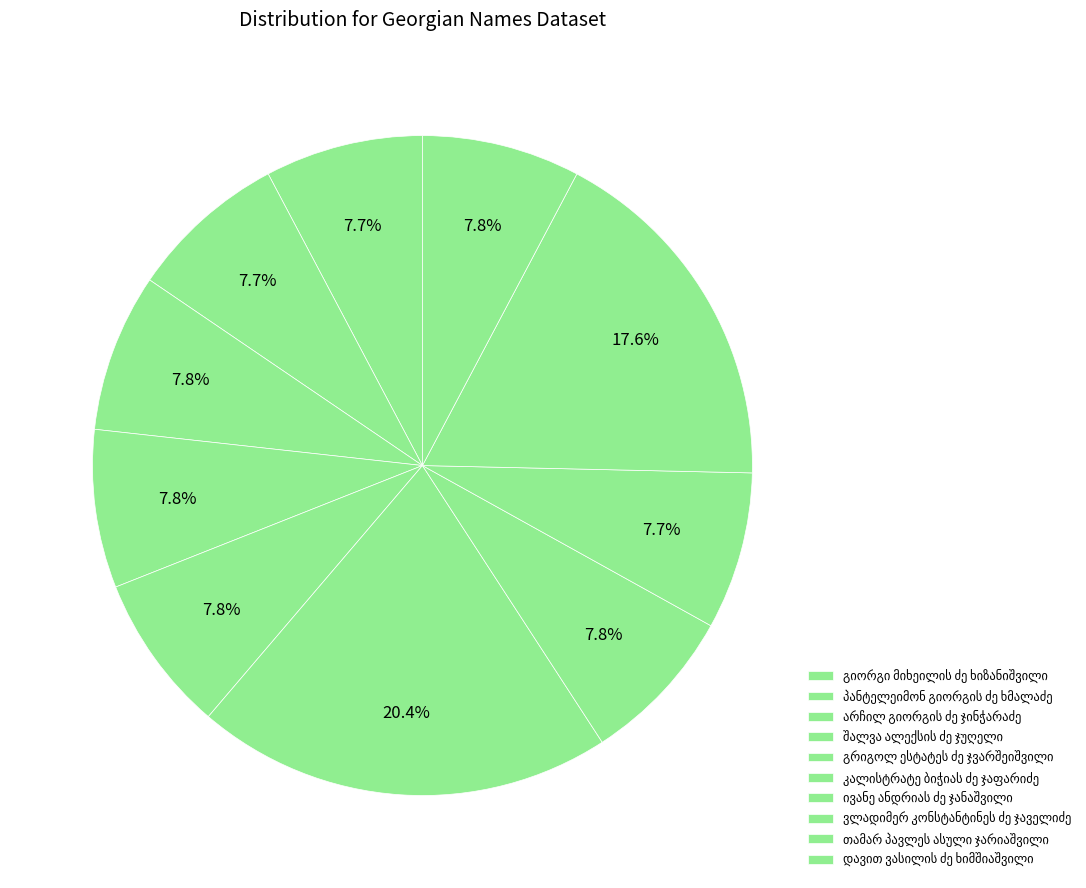

Approximately how many times larger is the value at ივანე ანდრიას ძე ჯანაშვილი compared to ვლადიმერ კონსტანტინეს ძე ჯაველიძე?

1.0